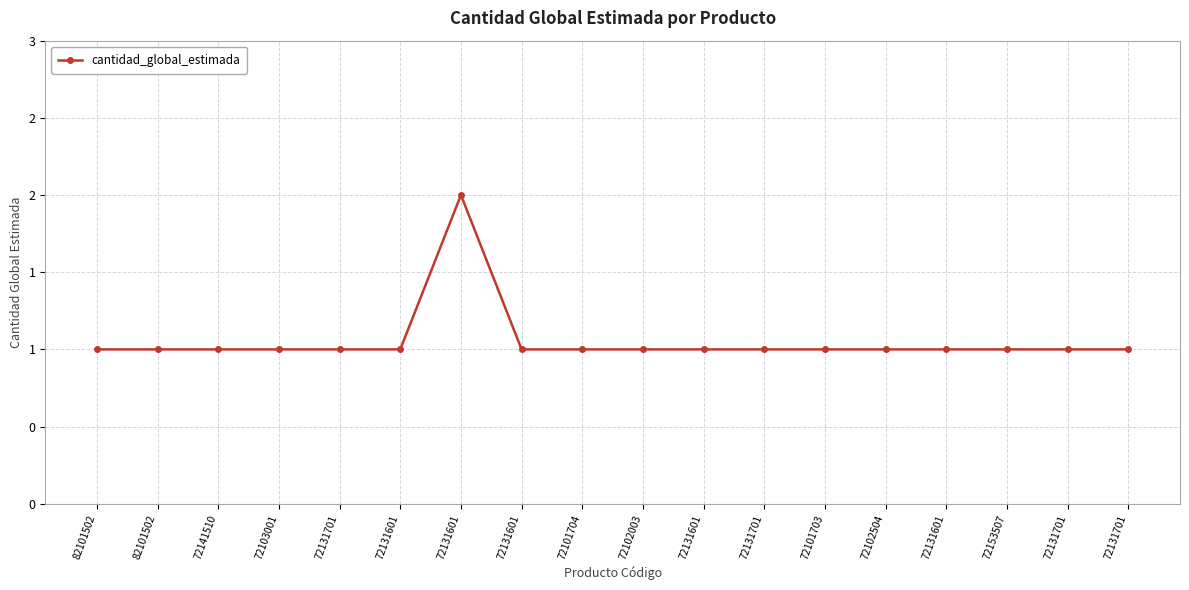

How many points are higher than both their immediate neighbors (excluding endpoints)?

1